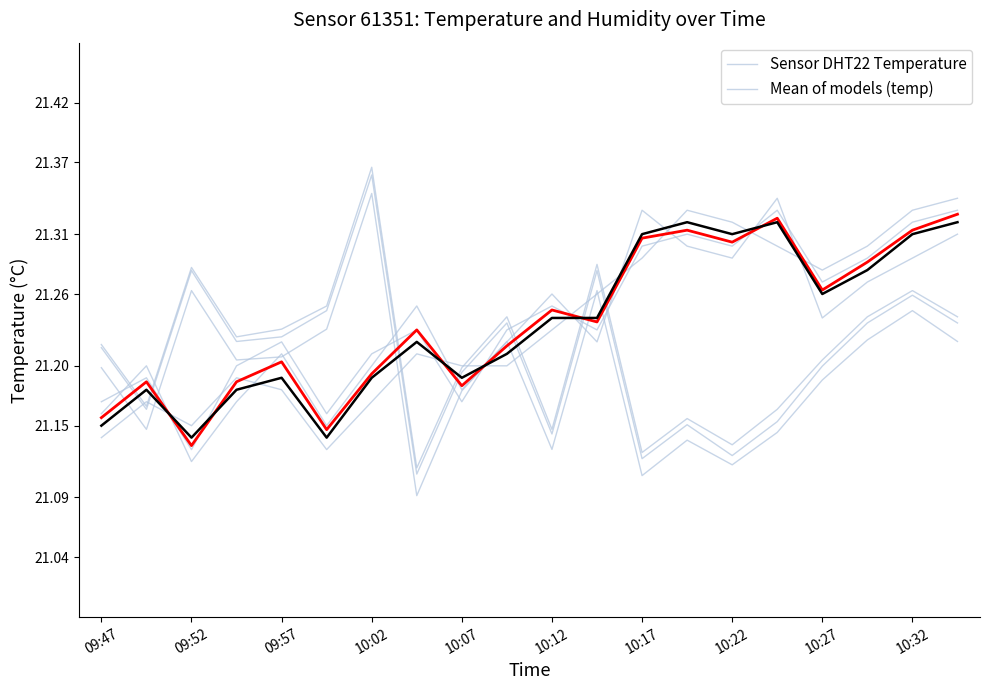

What is the difference between the second highest and minimum values in the Mean of models (temp) series?

0.2